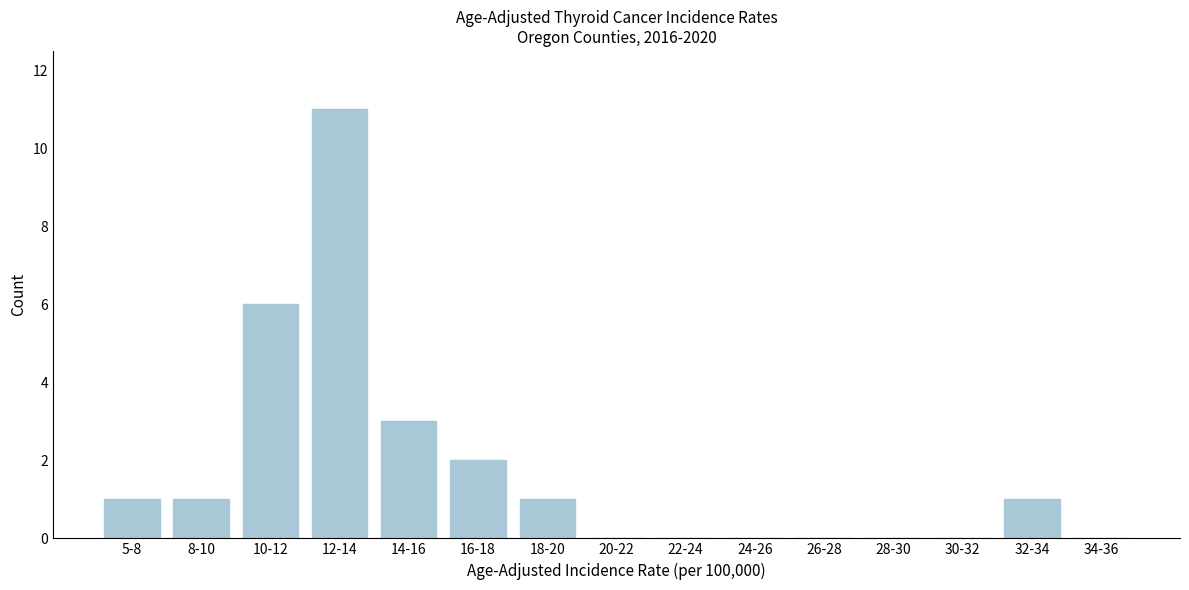

Reading left to right, what are all the values shown in this chart?

5-8=1	8-10=1	10-12=6	12-14=11	14-16=3	16-18=2	18-20=1	20-22=0	22-24=0	24-26=0	26-28=0	28-30=0	30-32=0	32-34=1	34-36=0